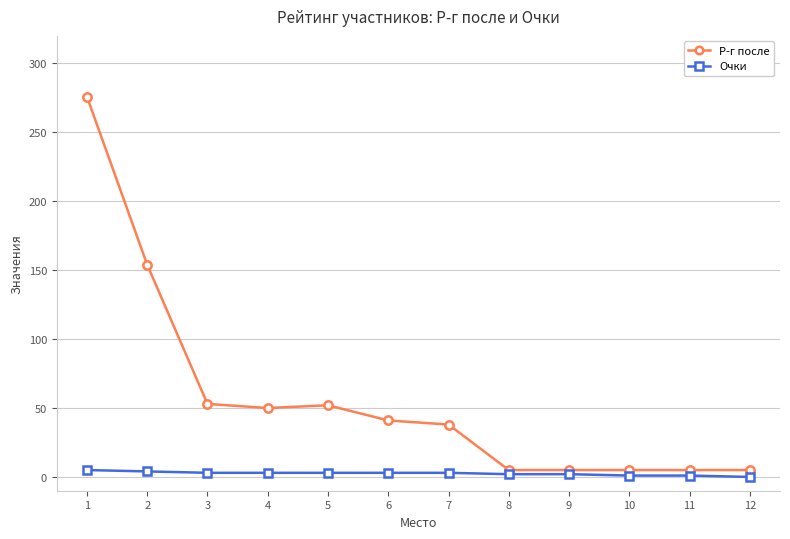

What is the sum of all Очки values?

30